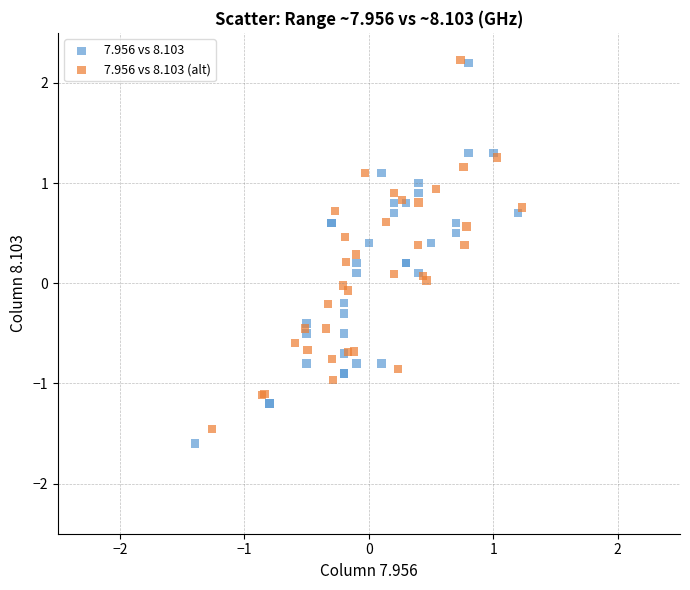

Which series has the largest Y range (max minus min)?

7.956 vs 8.103